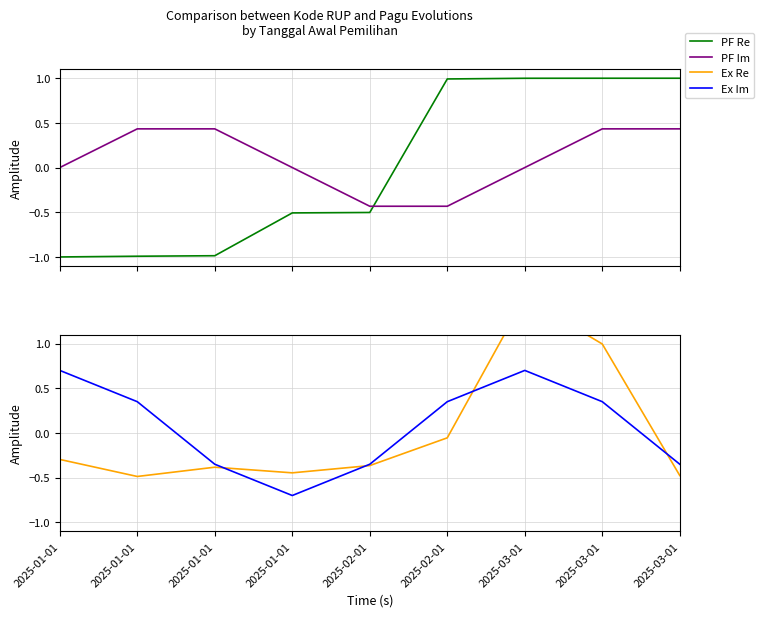

Between 2025-01-01 and 2025-01-01, which series saw the biggest shift?

Ex Im